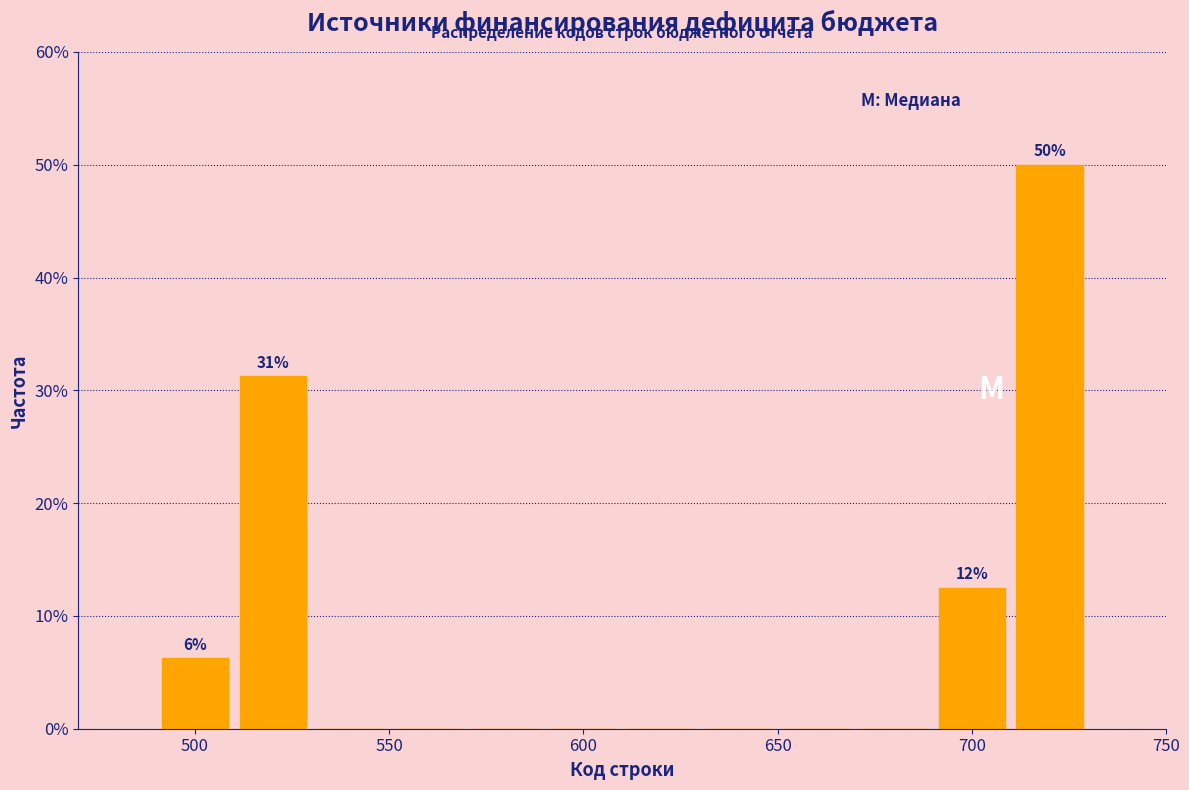

Which range on the x-axis has the tallest bar?

710 to 730